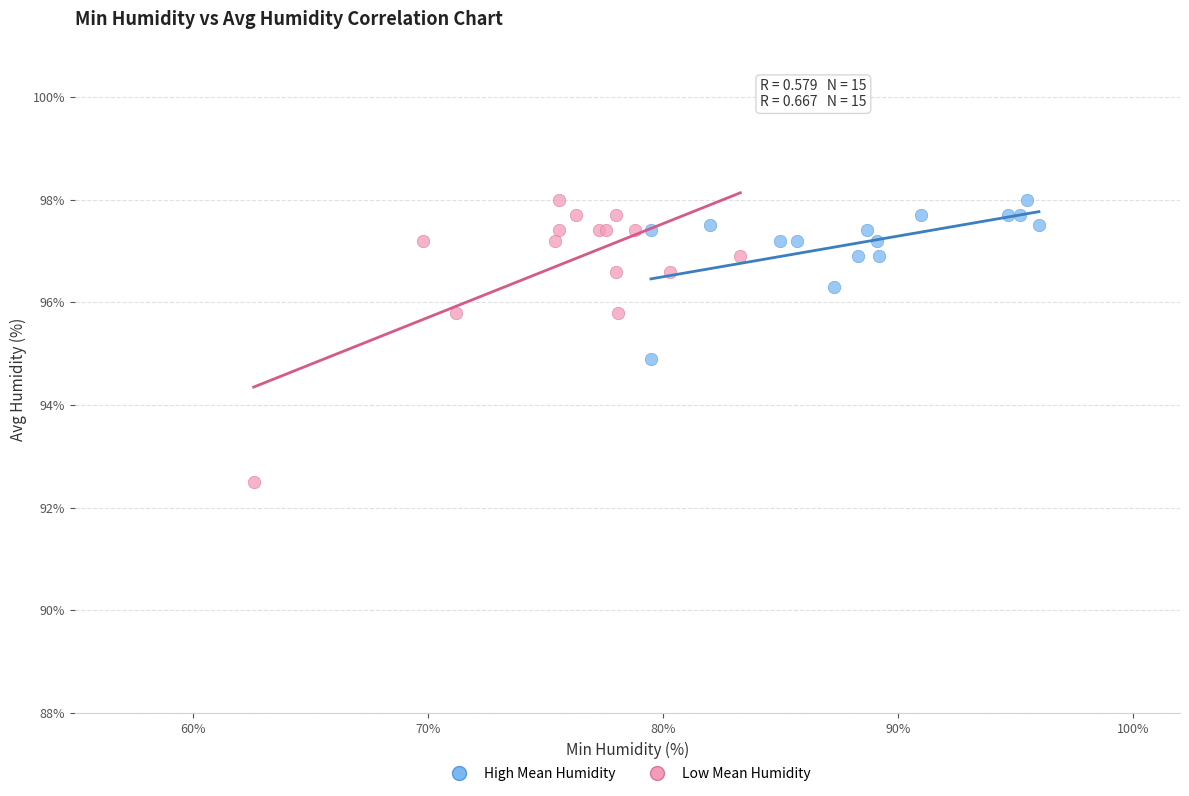

Which series contains the lowest Y value?

Low Mean Humidity